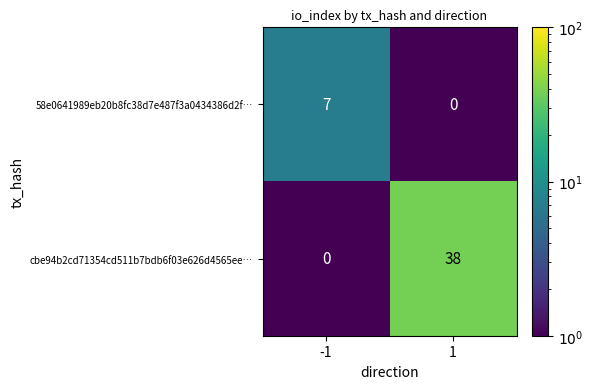

Which series has the widest spread of values?

cbe94b2cd71354cd511b7bdb6f03e626d4565ee…